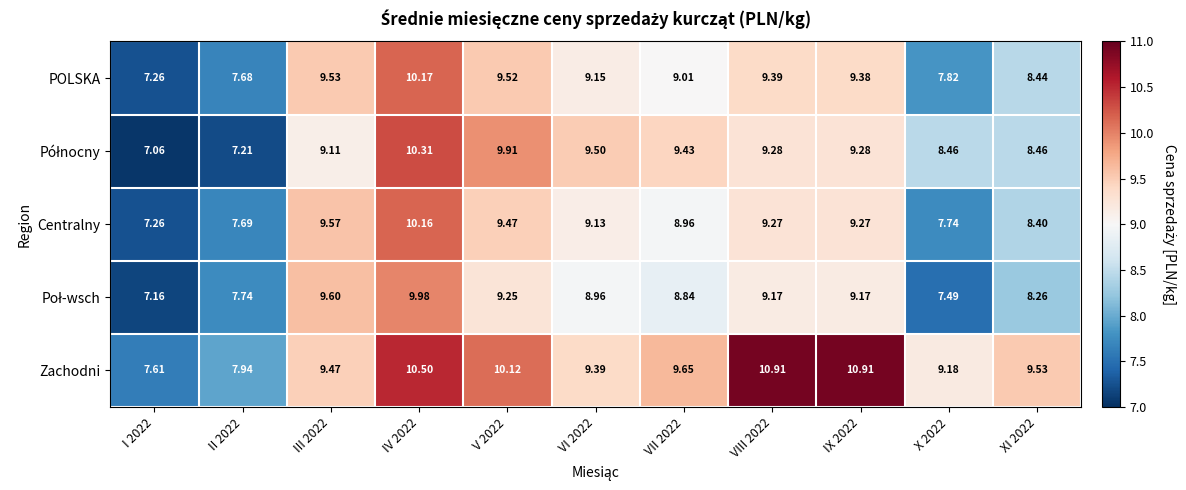

Between VIII 2022 and IX 2022, which series saw the biggest shift?

POLSKA